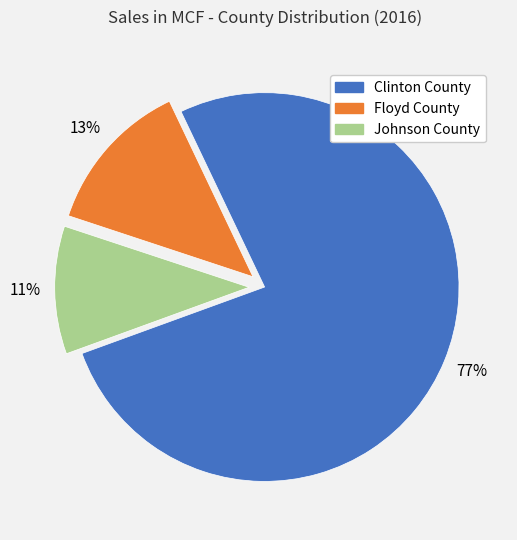

Combined, do Johnson County and Floyd County account for over 50%?

No